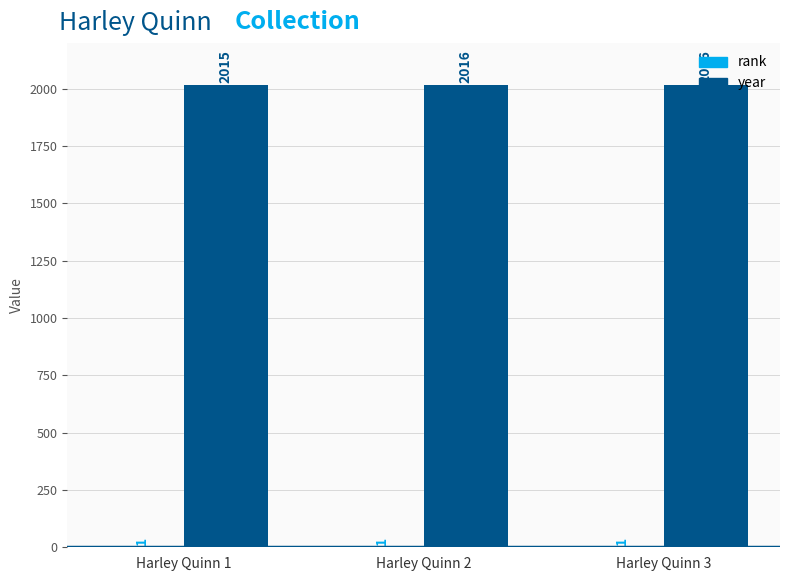

At which label is year closest to 2015?

Harley Quinn 1